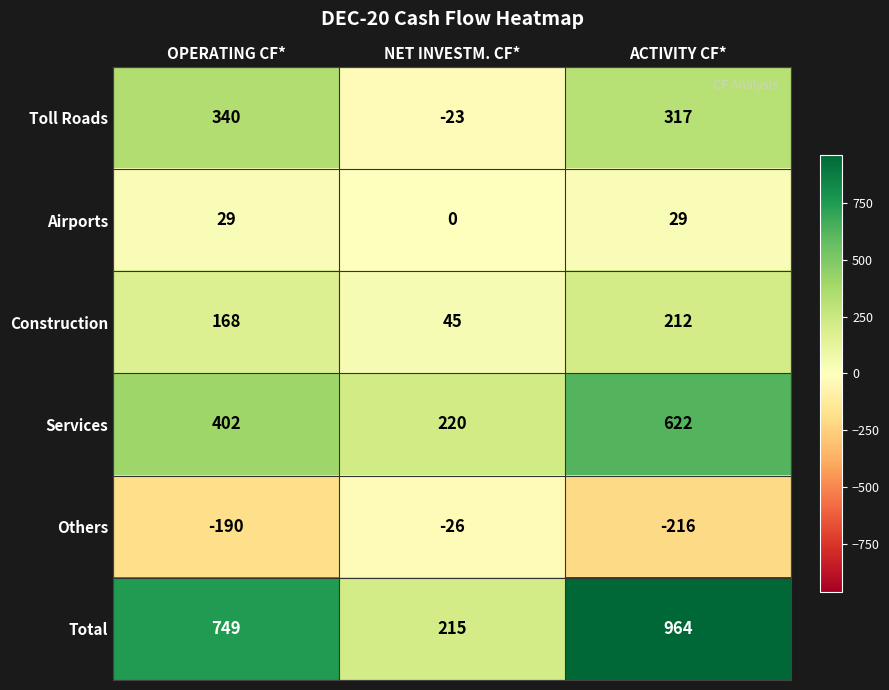

Is it true that Total equals 749 at OPERATING CF*?

True